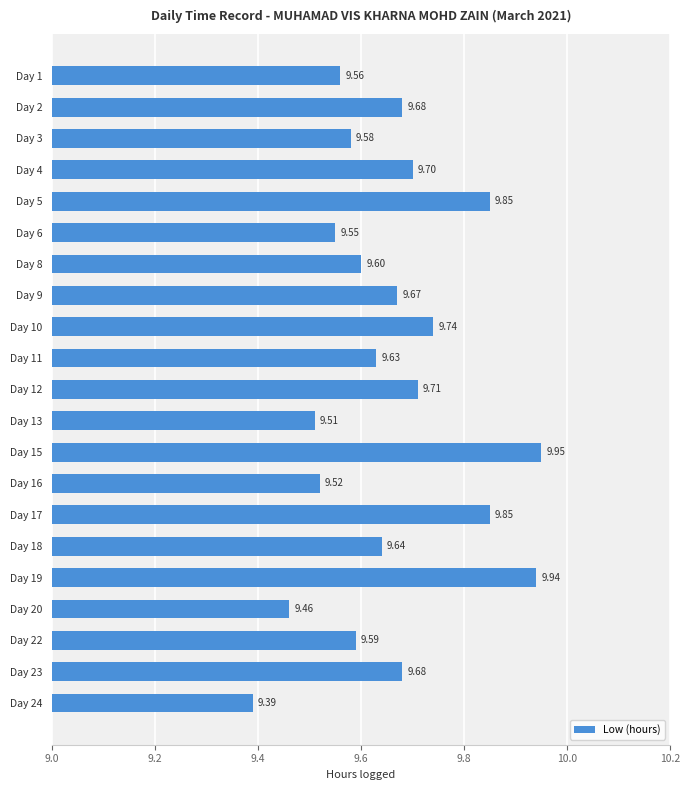

What is the difference between the maximum and second lowest values?

0.5